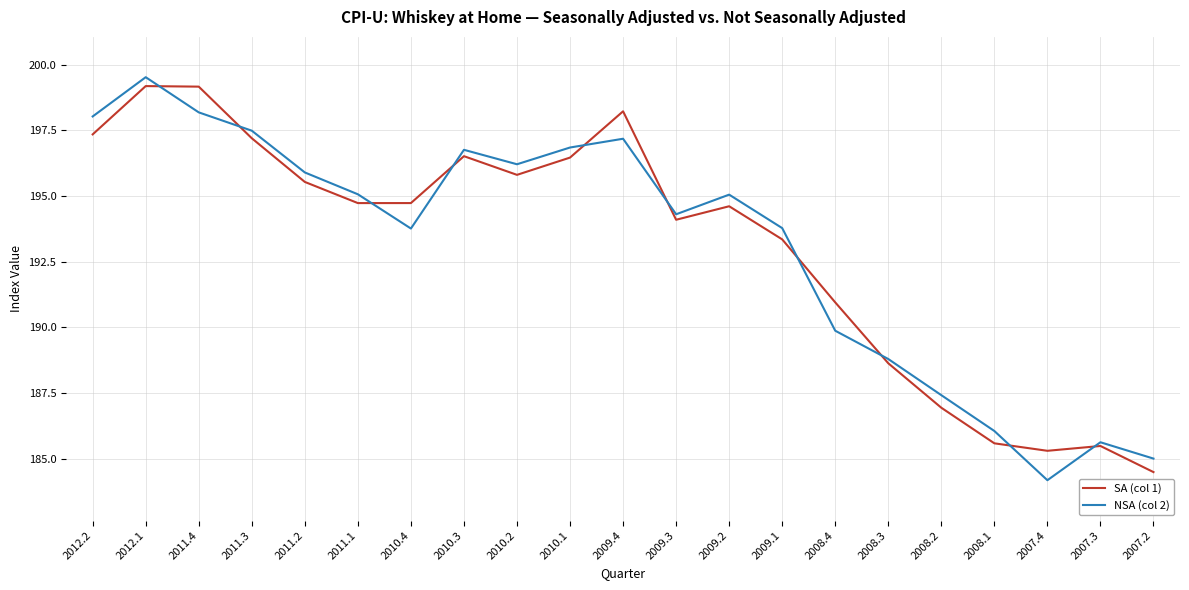

The SA (col 1) series shows 194.7 at 2011.1. True or false?

True